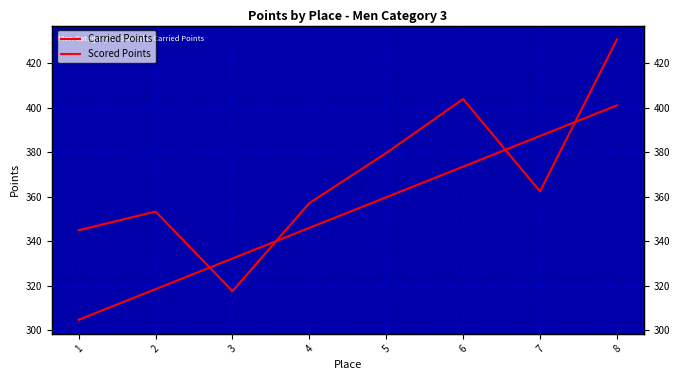

Rank the categories by Scored Points value from lowest to highest.

1, 2, 3, 4, 5, 6, 7, 8